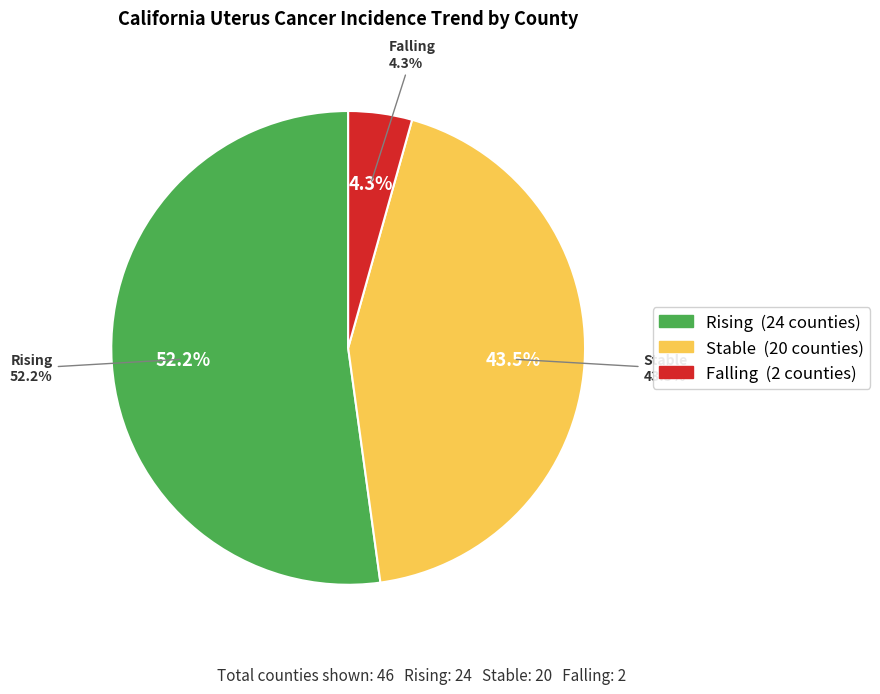

True or false: rising accounts for 52% of the total.

True